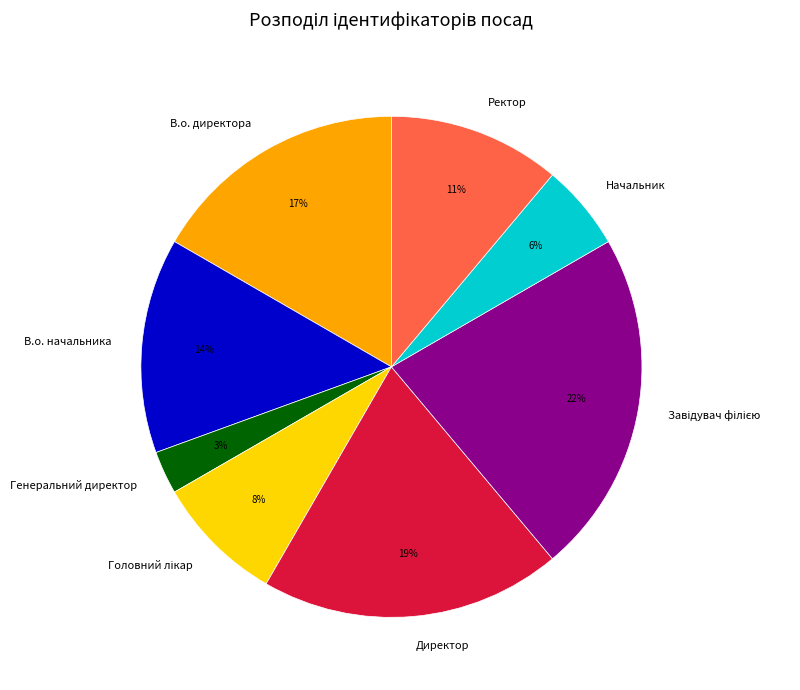

What is the ratio of the value at В.о. начальника to the value at В.о. директора?

0.8